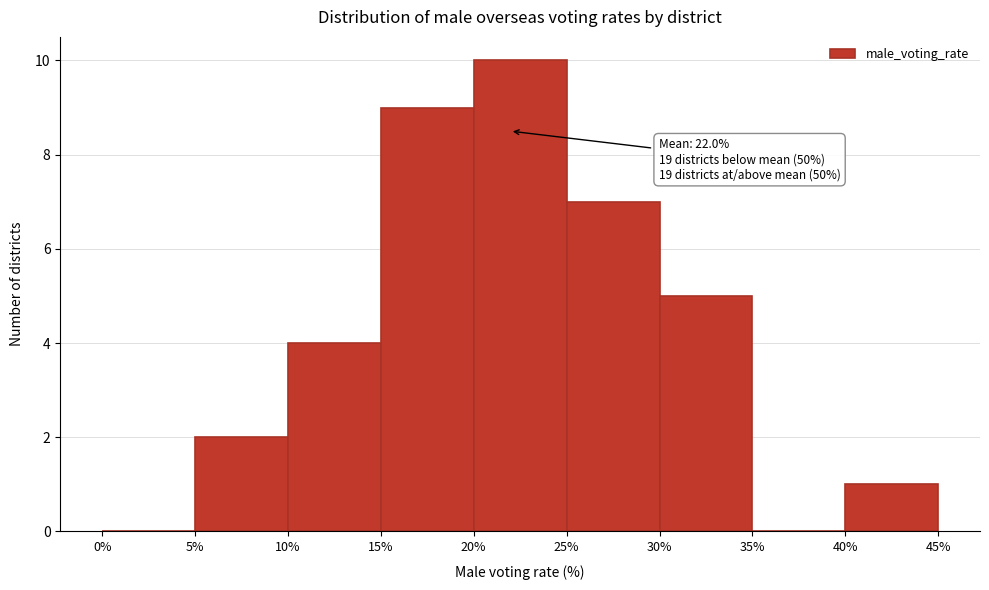

Which range on the x-axis has the tallest bar?

20% to 25%